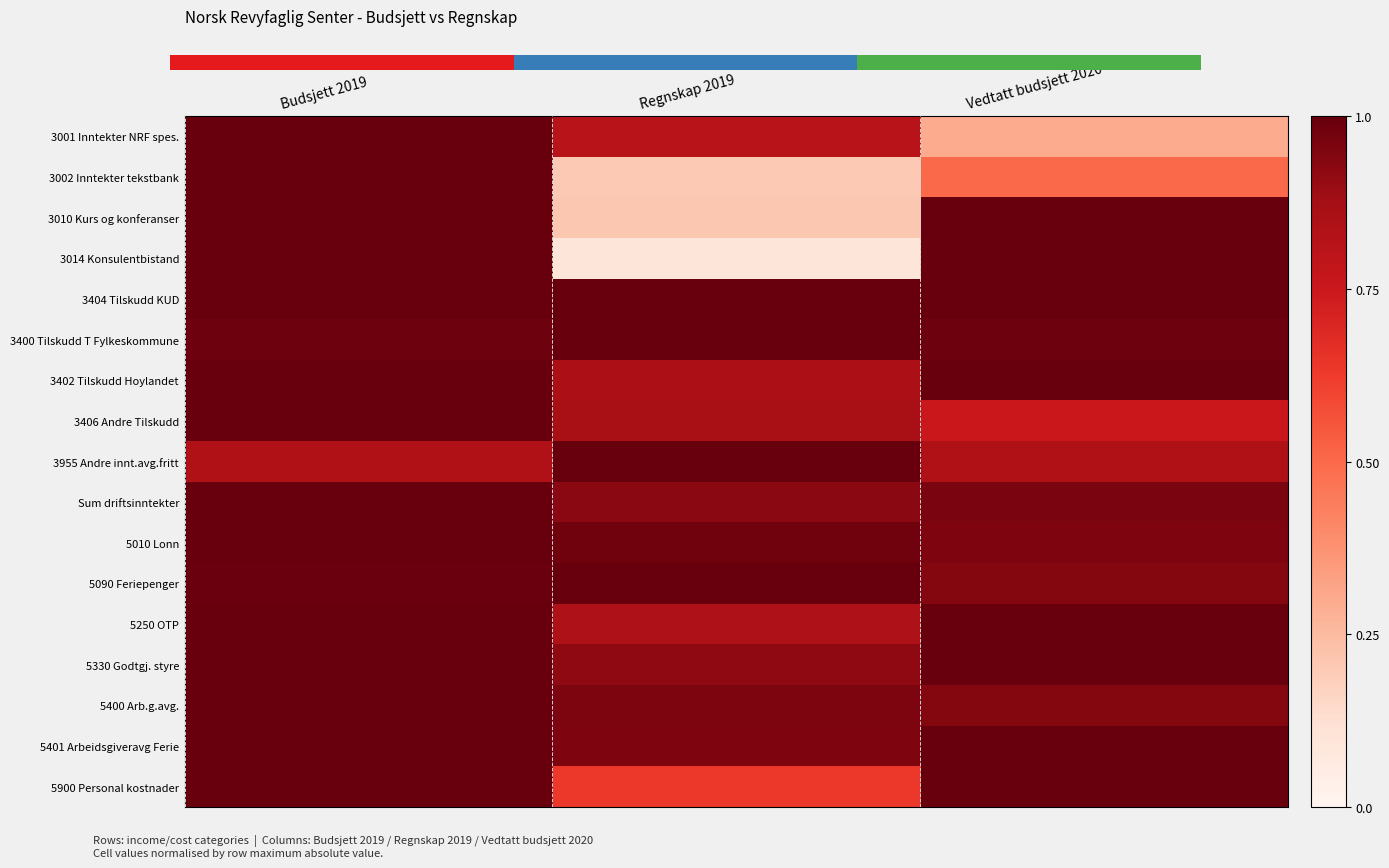

What is the maximum value for 5010 Lonn?

1.0